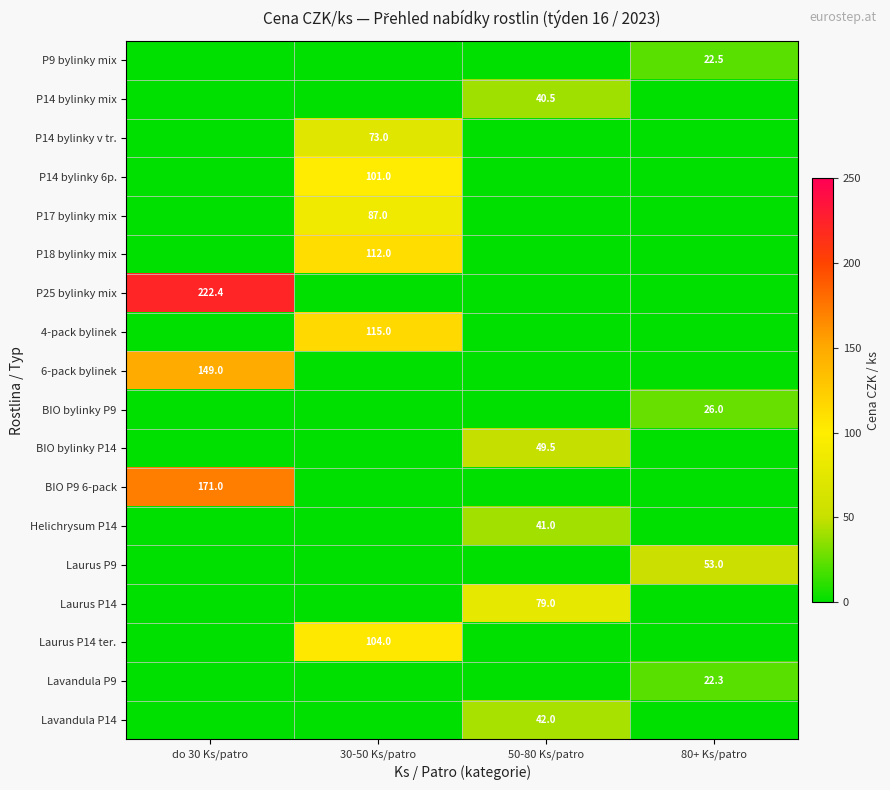

Which label corresponds to the largest value in the chart?

do 30 Ks/patro